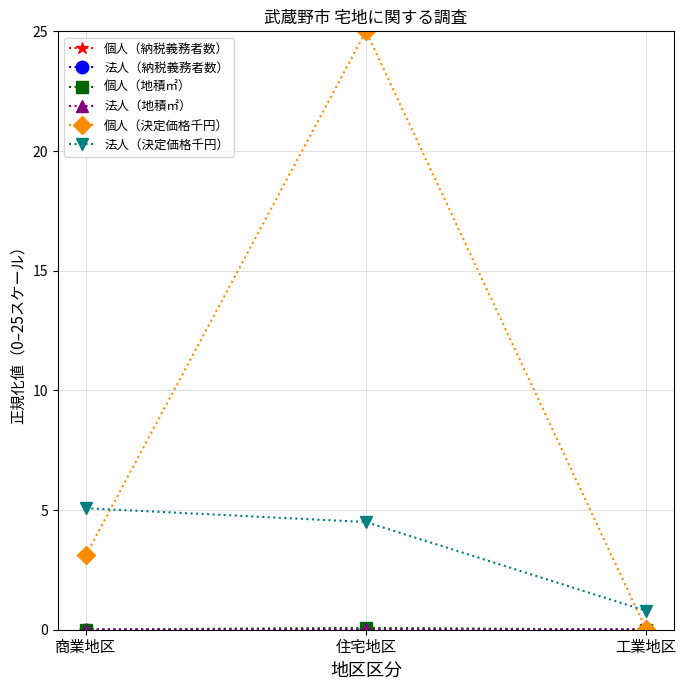

The 個人（決定価格千円） series shows 1.7 at 商業地区. True or false?

False